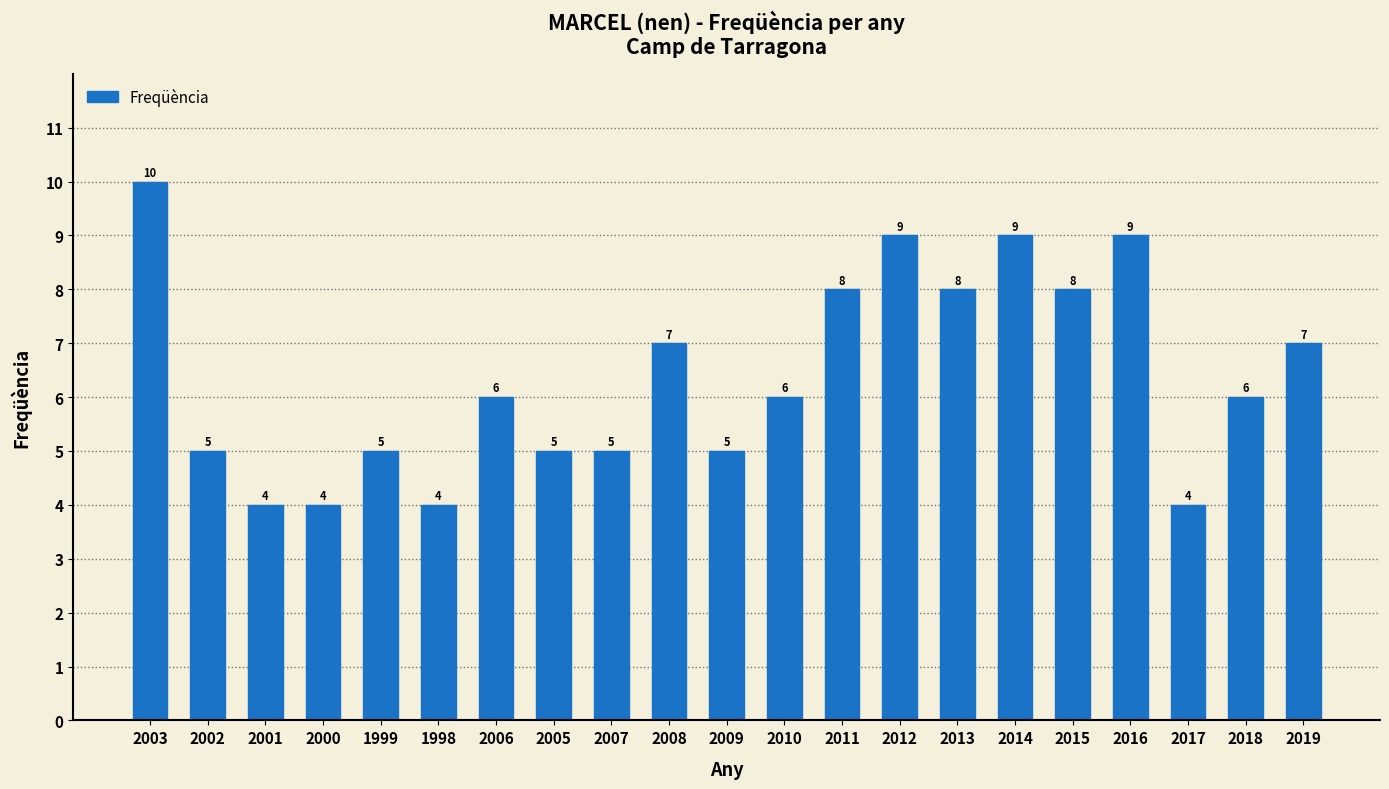

Count the values in the range 5 to 8.

13